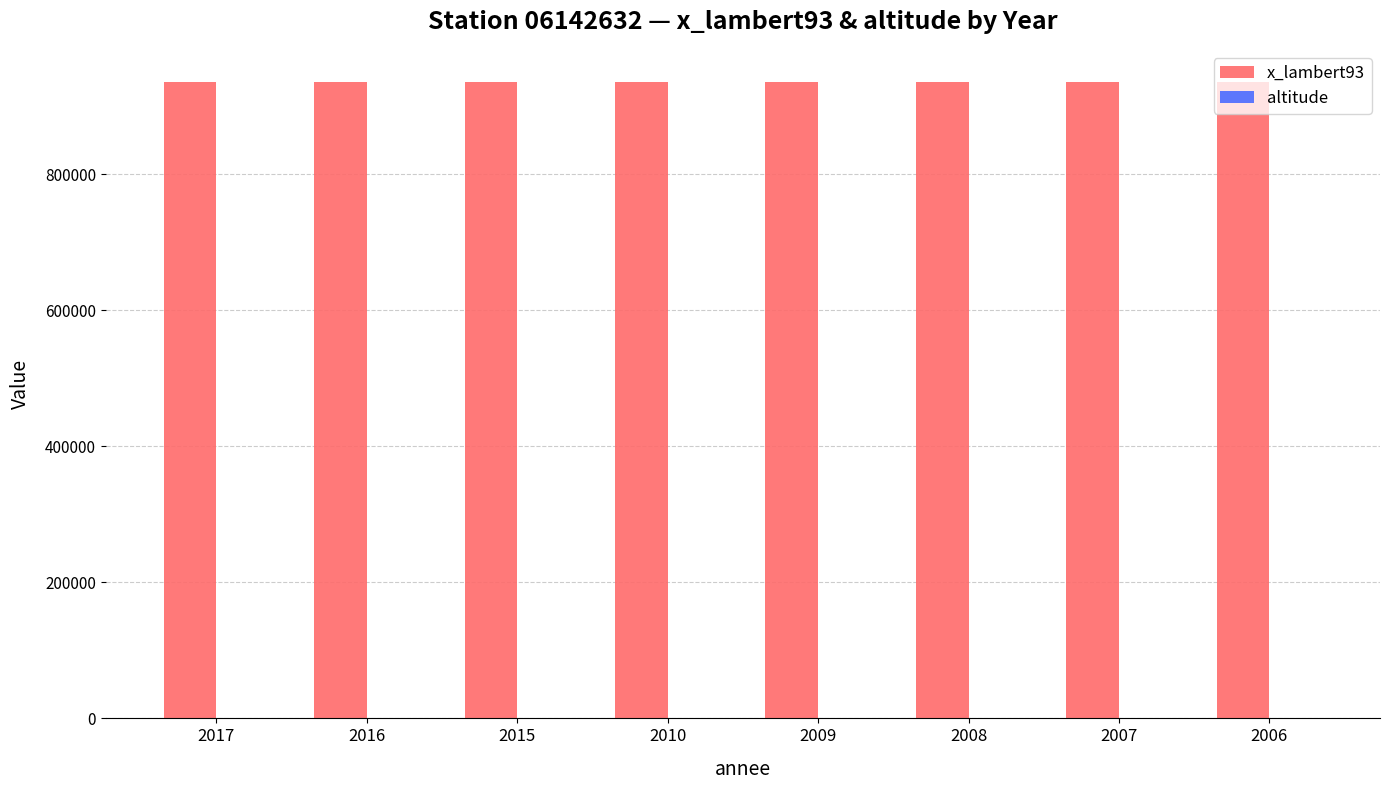

Which series has the largest total across all categories?

x_lambert93